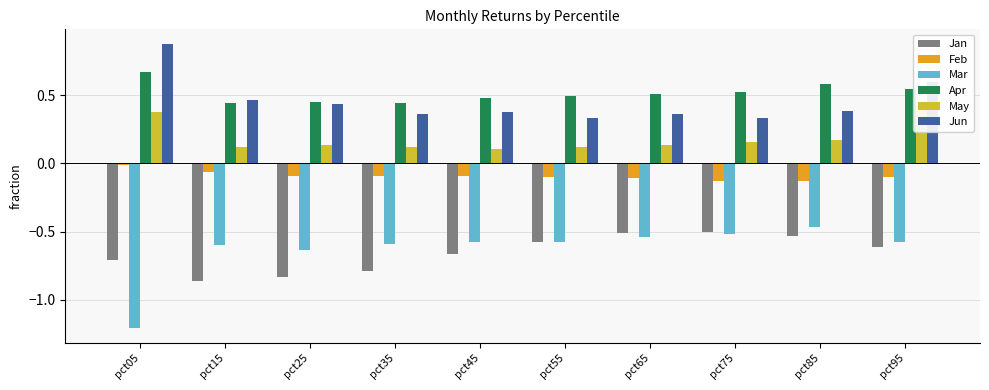

What is the value of the Apr bar at the 8th from the left?

0.5